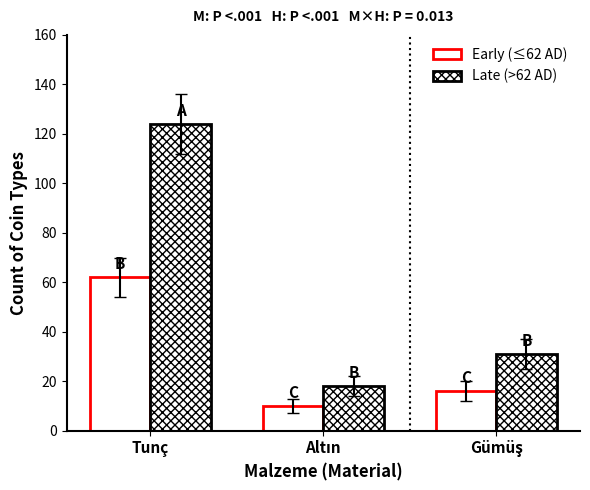

How many distinct data groups are displayed?

2